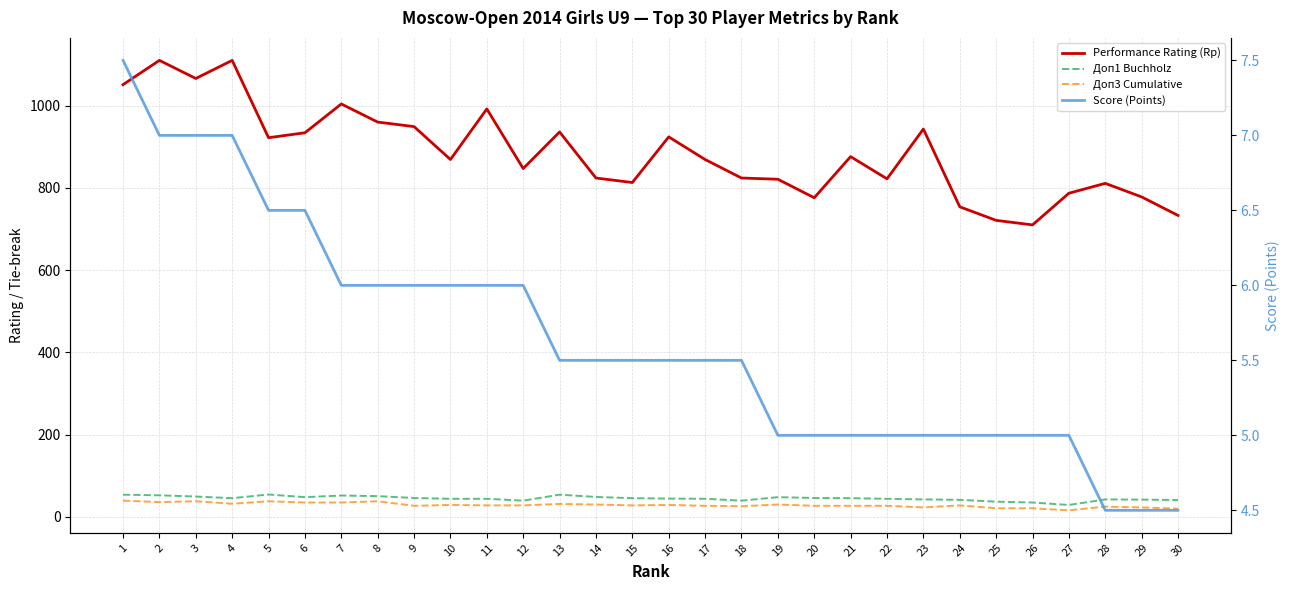

What is the difference between the maximum and minimum values in the Performance Rating (Rp) series?

400.0